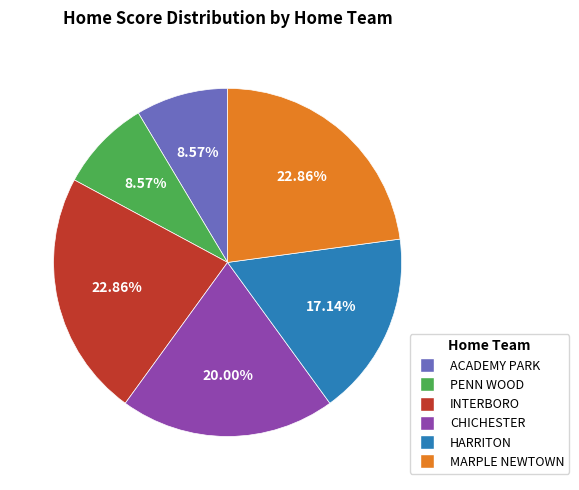

Between HARRITON and CHICHESTER, which is larger?

CHICHESTER